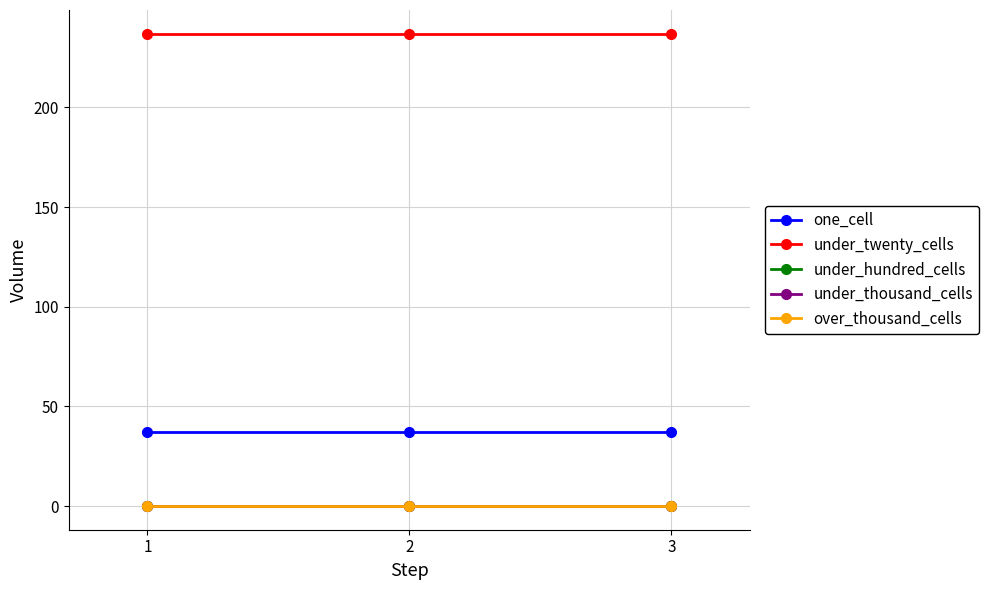

Reading left to right, what are all the values shown in this chart?

one_cell: 37	37	37
under_twenty_cells: 237	237	237
under_hundred_cells: 0	0	0
under_thousand_cells: 0	0	0
over_thousand_cells: 0	0	0